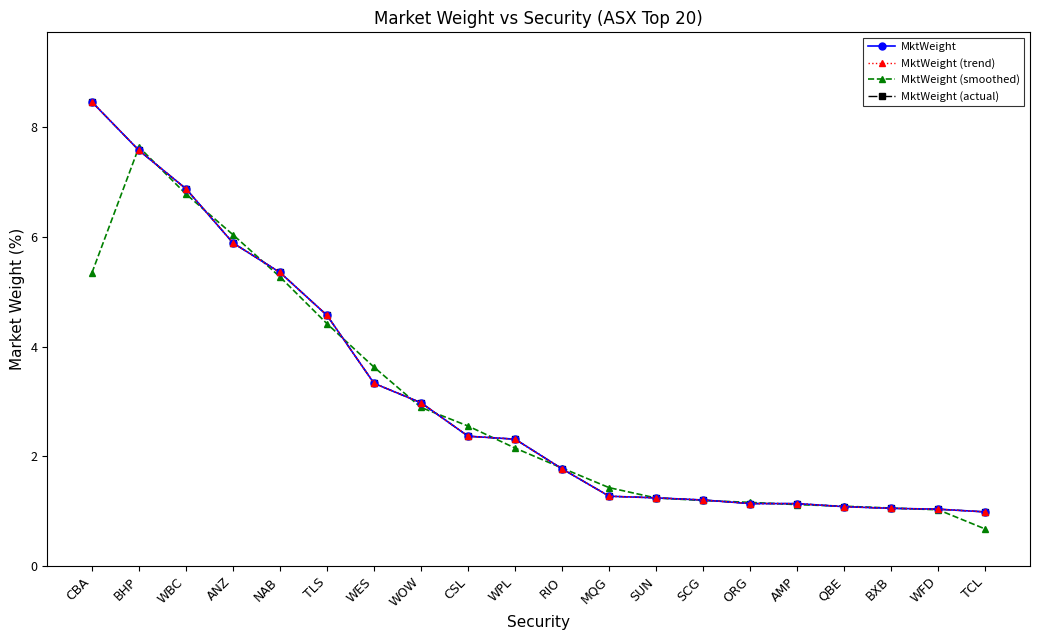

Does the chart have visible grid lines?

No